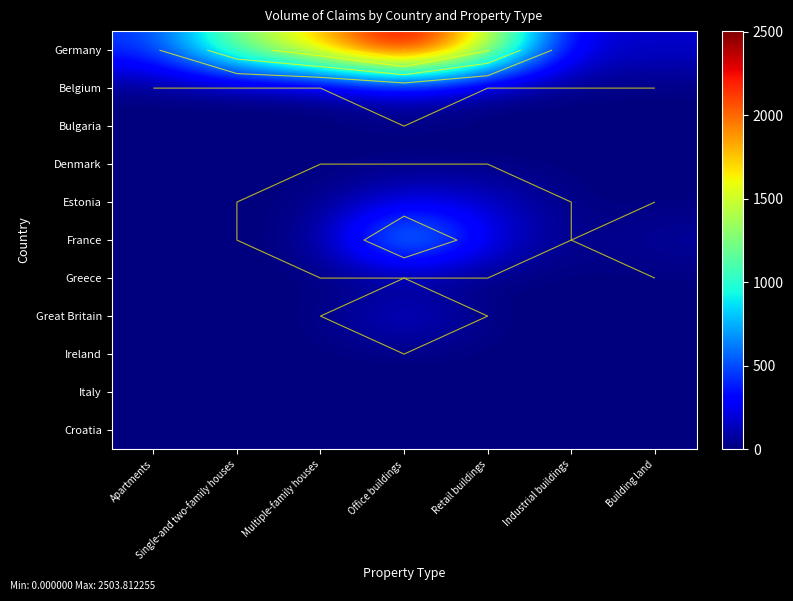

List the series in order of their peak value, lowest first.

Bulgaria, Denmark, Greece, Ireland, Italy, Croatia, Belgium, Great Britain, Estonia, France, Germany